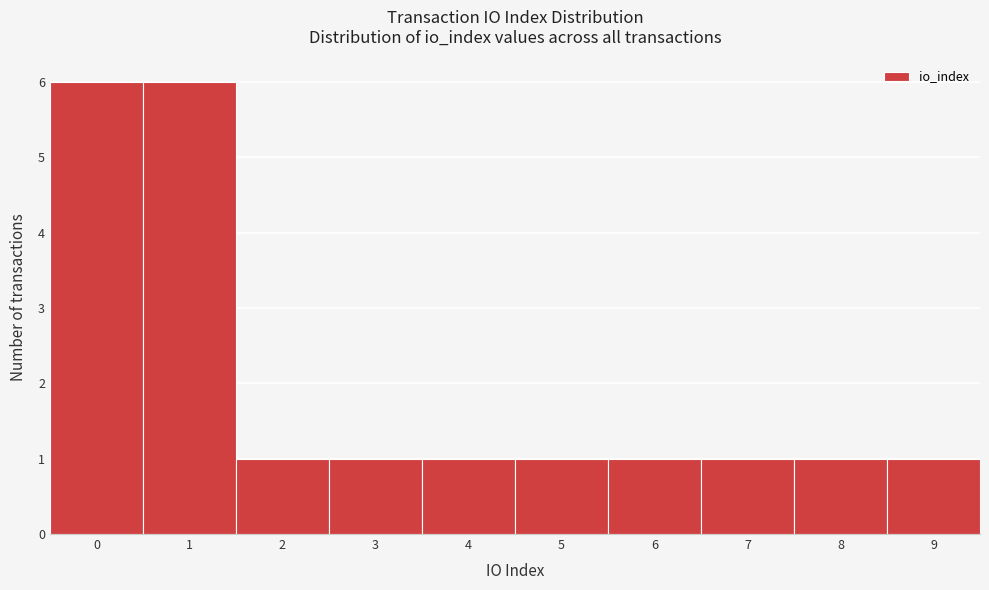

What is the height of the bar covering 5.5 to 6.5 on the x-axis? The values are not printed on the chart, so give them approximately, as read against the axis.

1